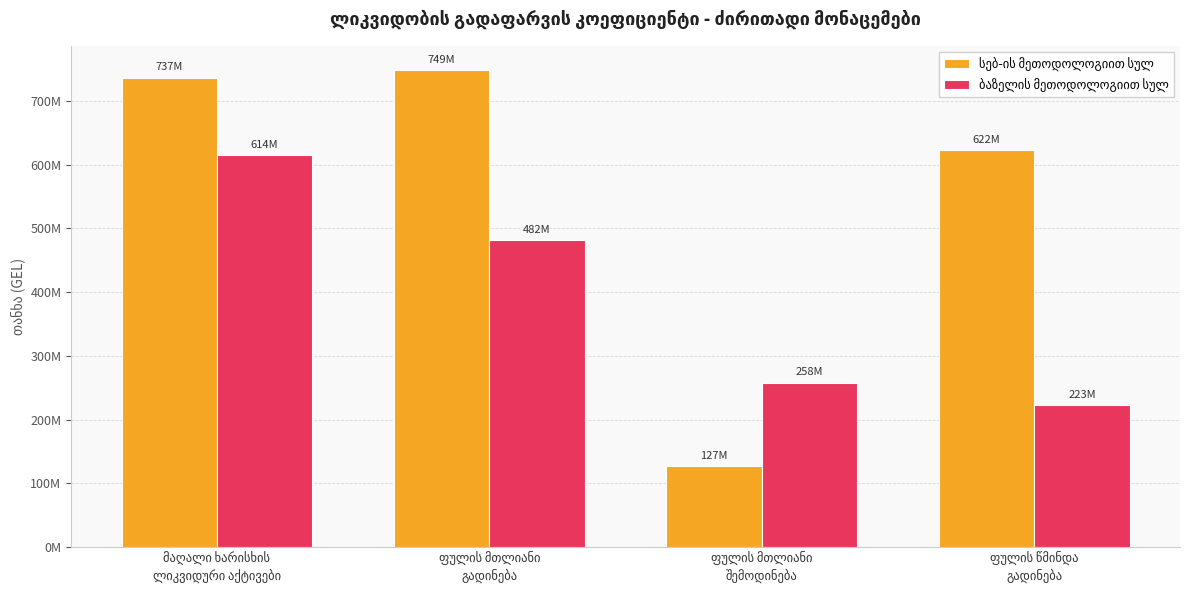

Is it true that ბაზელის მეთოდოლოგიით სულ equals 149033842.0 at ფულის წმინდა
გადინება?

False